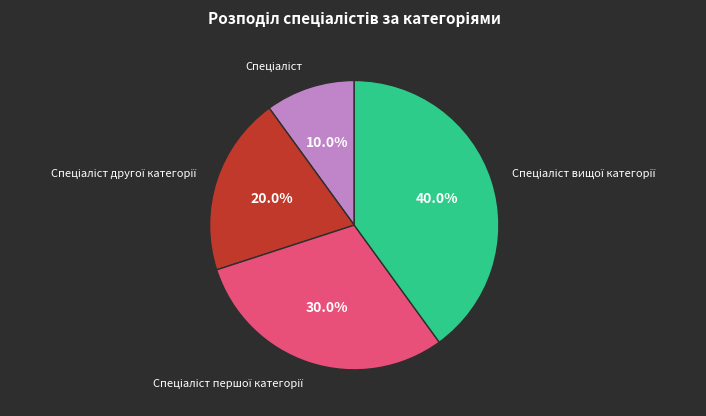

Is there any slice that represents more than half of the pie?

No